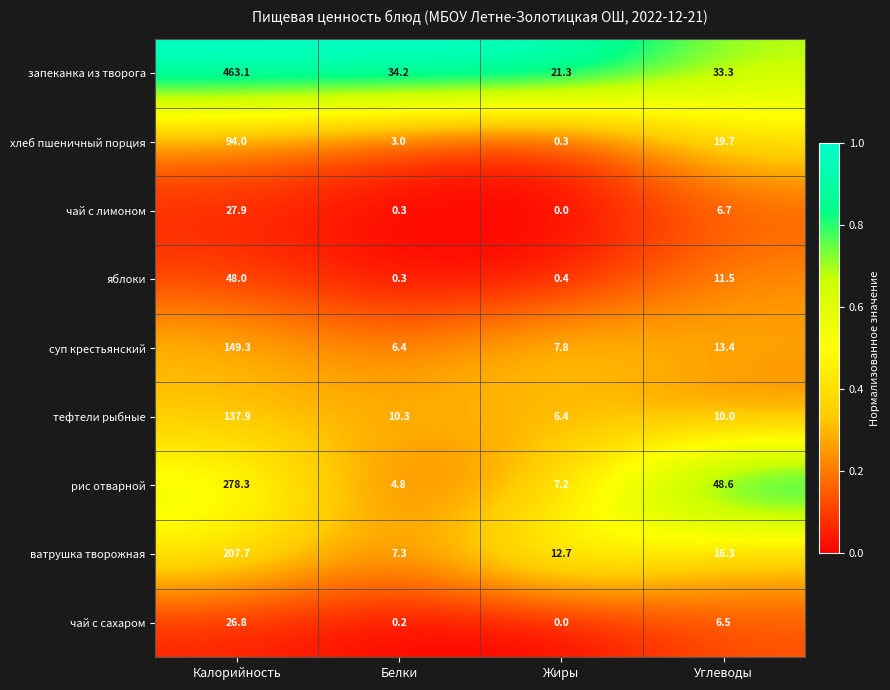

What is the spread (max minus min) of values at Калорийность?

436.3